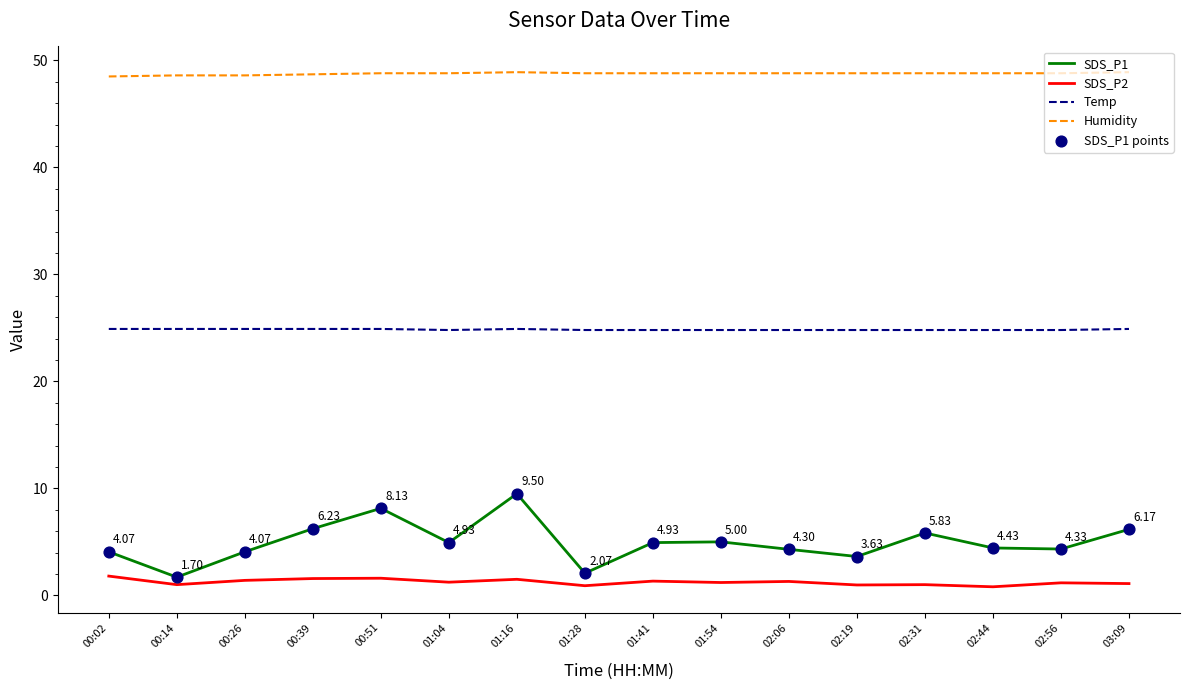

Is the value of Temp at 01:04 greater than the value of SDS_P2 at 01:54?

Yes